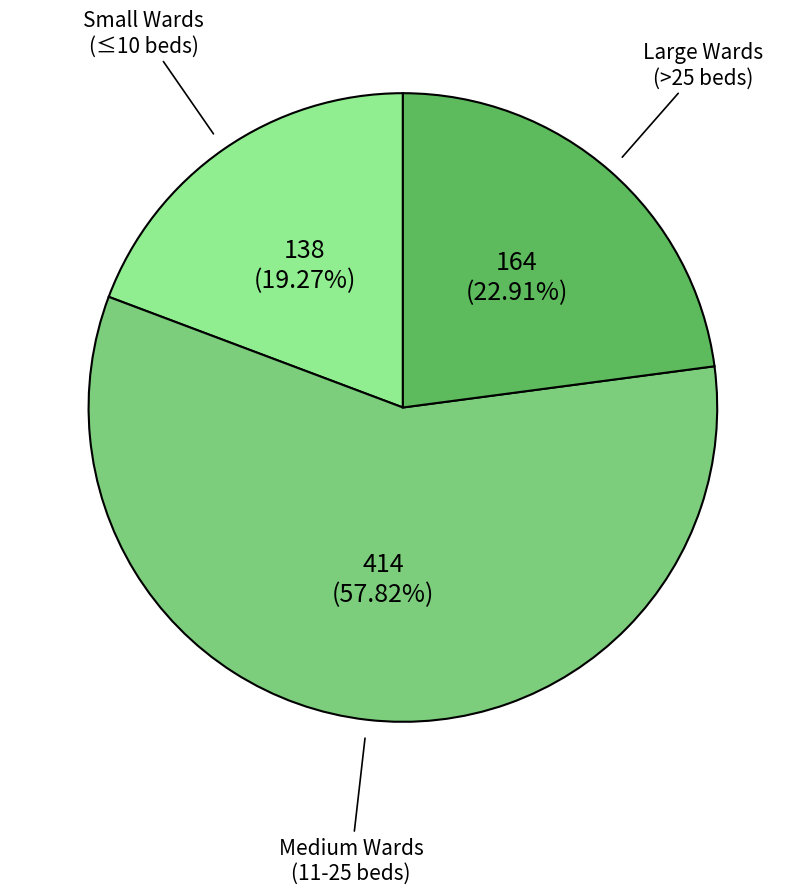

To the nearest percent, what is the difference between the largest and smallest slice percentages?

39%